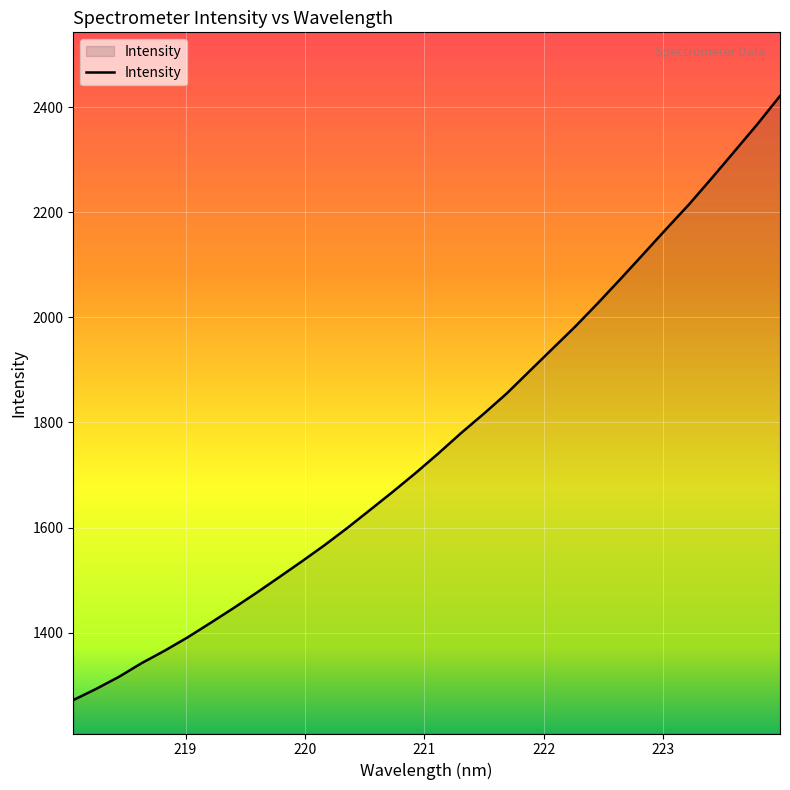

How many lines are shown in the chart?

1